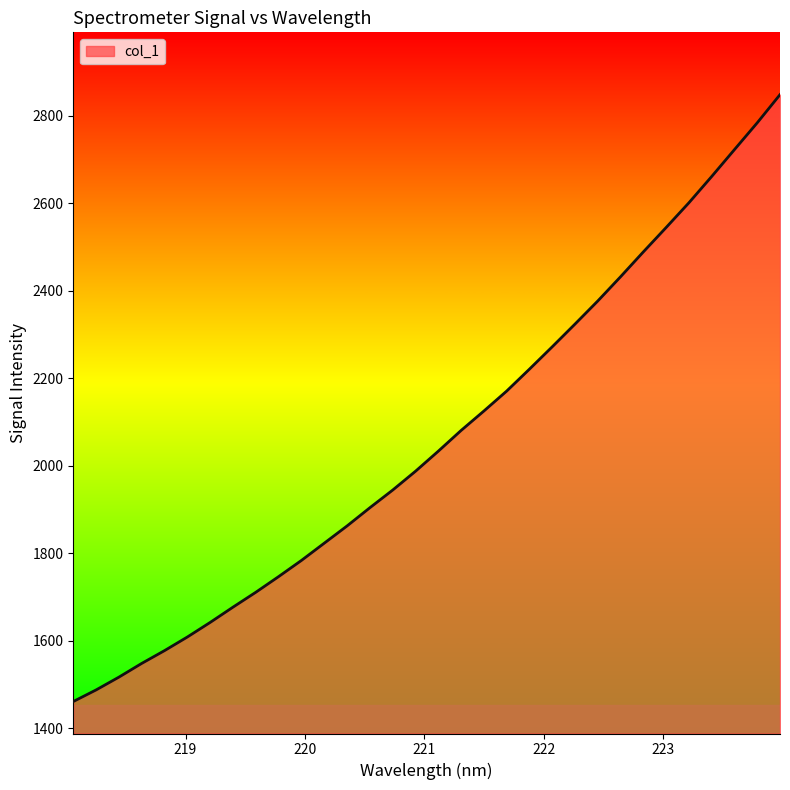

What is the difference between the maximum and minimum values?

1386.8